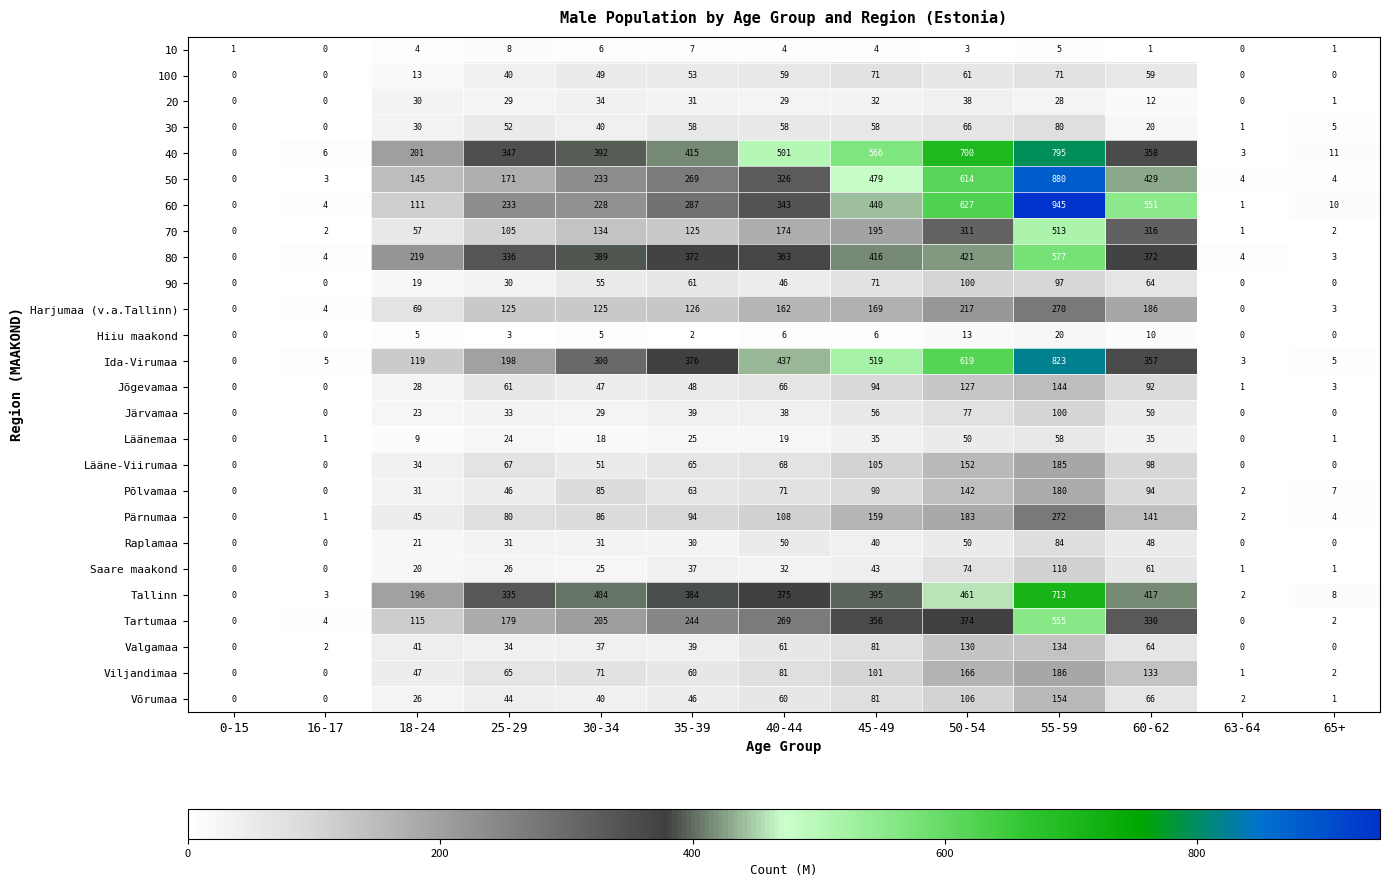

Which series has the largest range (max minus min)?

60